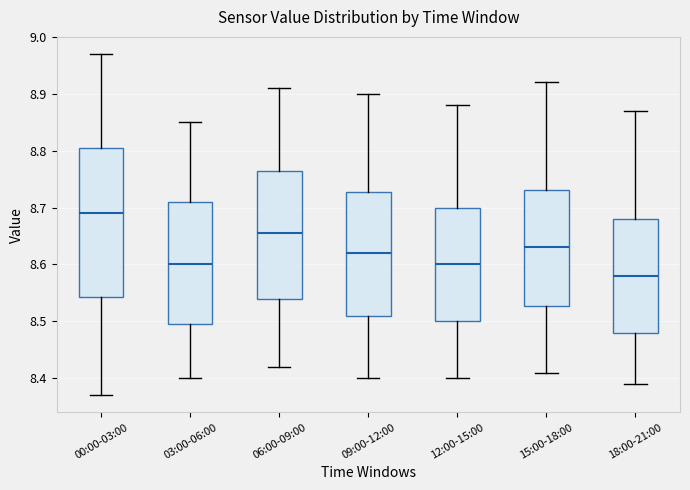

Reading left to right, read every box against the y-axis: the position of its median line, the range the box covers, and the ends of its whiskers. The values are not printed on the chart, so give them approximately, as read against the axis.

00:00-03:00: median 8.69, box 8.54 to 8.81, whiskers 8.37 to 8.97
03:00-06:00: median 8.60, box 8.50 to 8.71, whiskers 8.40 to 8.85
06:00-09:00: median 8.66, box 8.54 to 8.77, whiskers 8.42 to 8.91
09:00-12:00: median 8.62, box 8.51 to 8.73, whiskers 8.40 to 8.90
12:00-15:00: median 8.60, box 8.50 to 8.70, whiskers 8.40 to 8.88
15:00-18:00: median 8.63, box 8.53 to 8.73, whiskers 8.41 to 8.92
18:00-21:00: median 8.58, box 8.48 to 8.68, whiskers 8.39 to 8.87